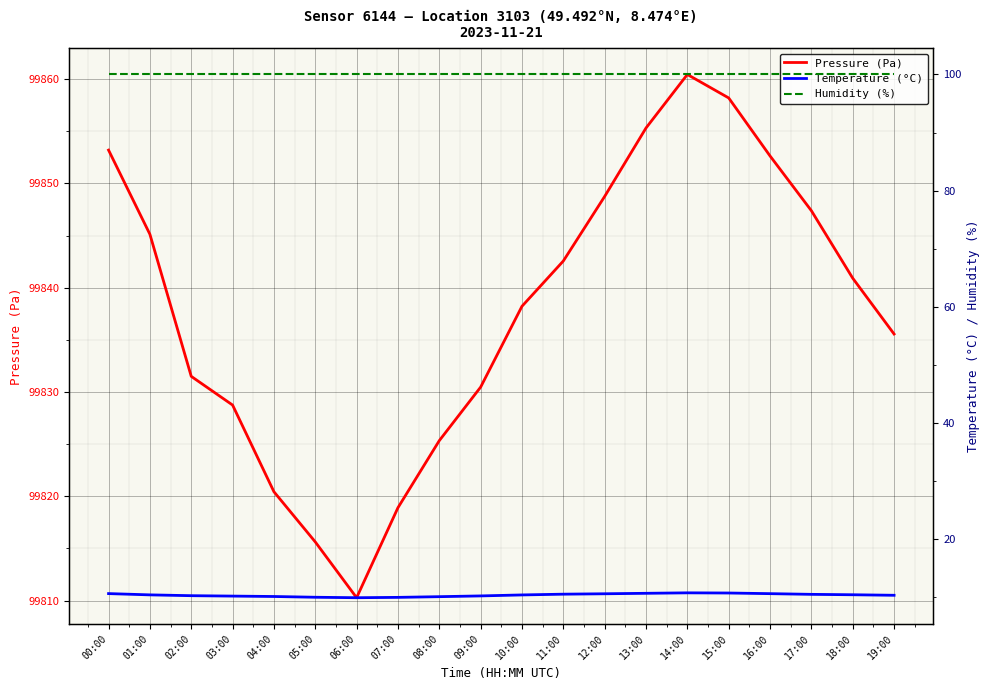

At which label does Temperature (°C) reach its minimum?

06:00